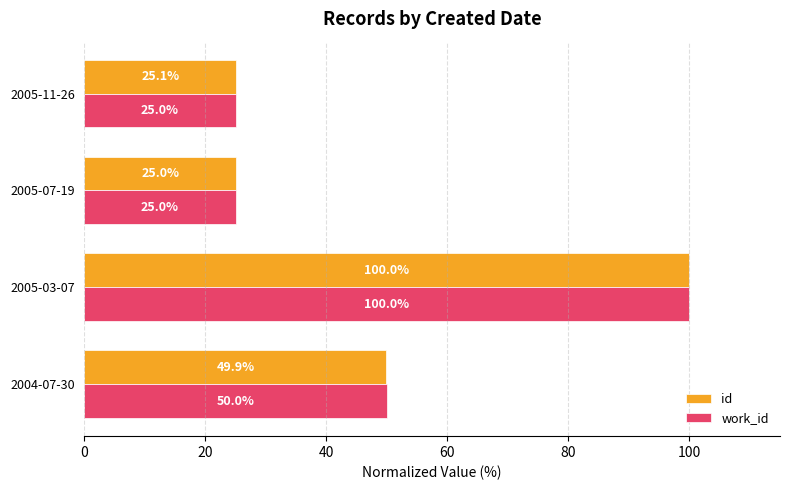

Which series changed the most between 2004-07-30 and 2005-07-19?

work_id